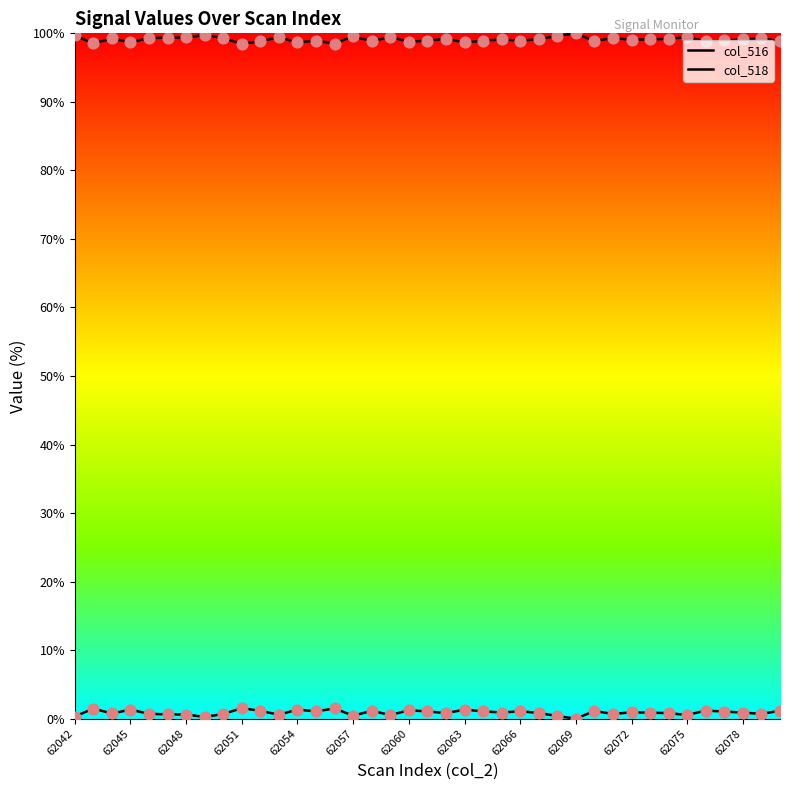

What is the total value across all series at 23?

100.0